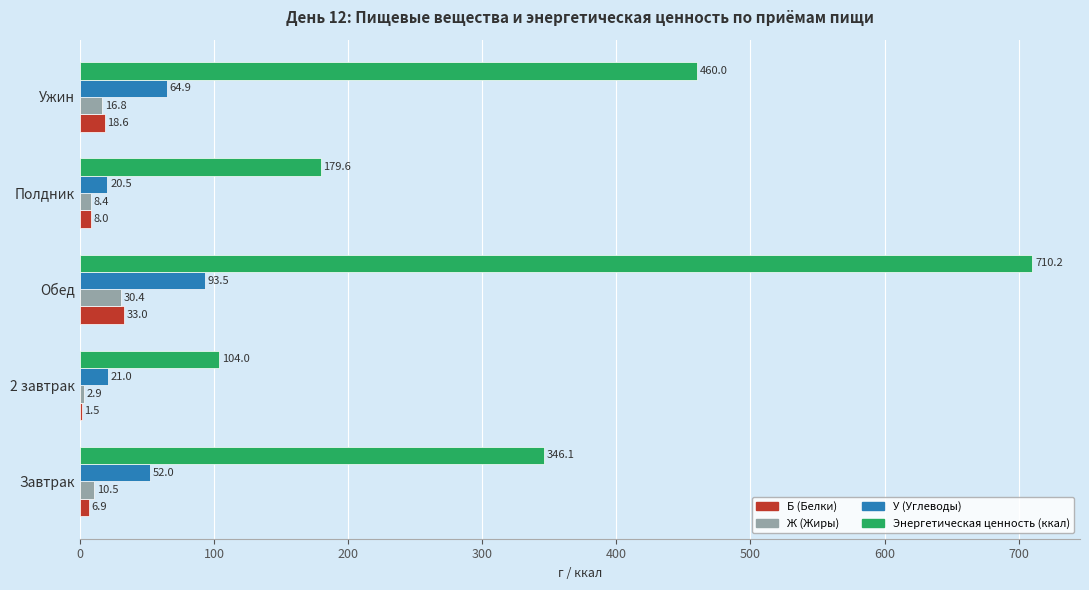

What is the average value of the У (Углеводы) series?

50.4